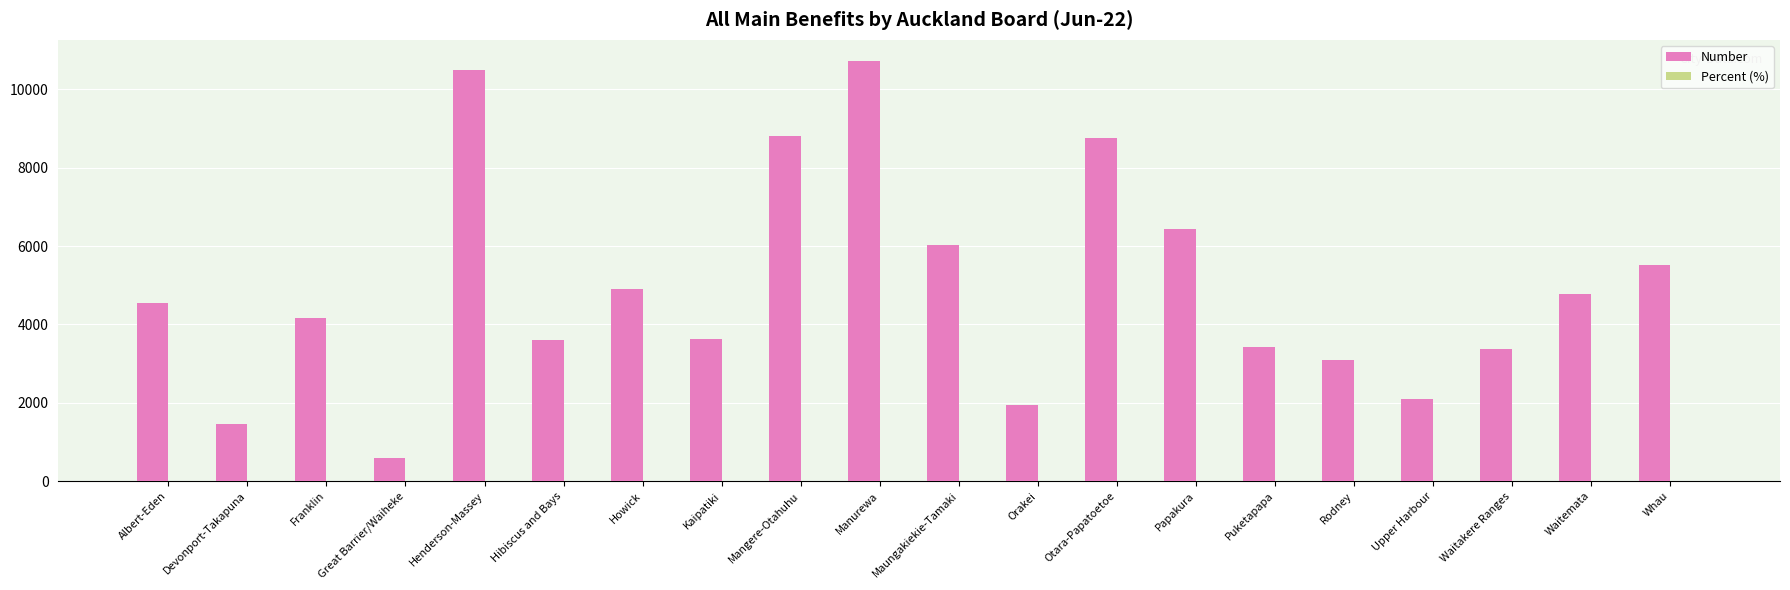

Where is Number nearest to the value 5653?

Whau